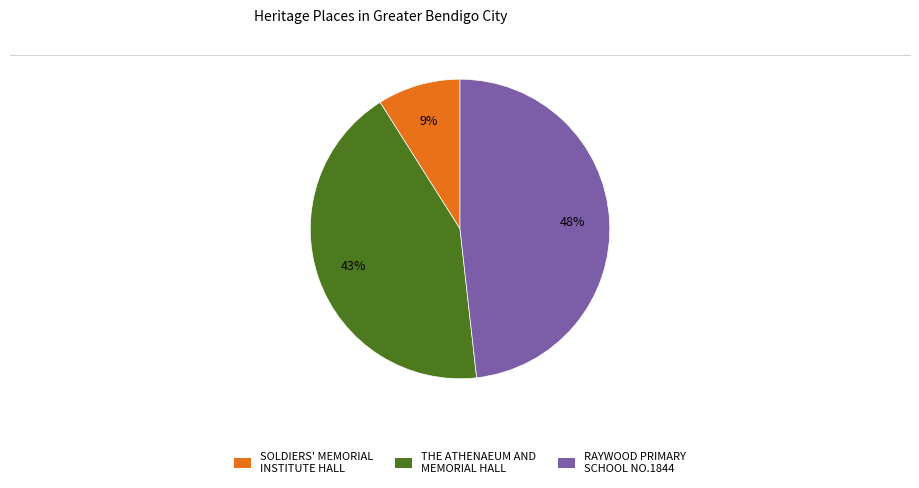

Between THE ATHENAEUM AND MEMORIAL HALL and SOLDIERS' MEMORIAL INSTITUTE HALL, which is larger?

THE ATHENAEUM AND MEMORIAL HALL